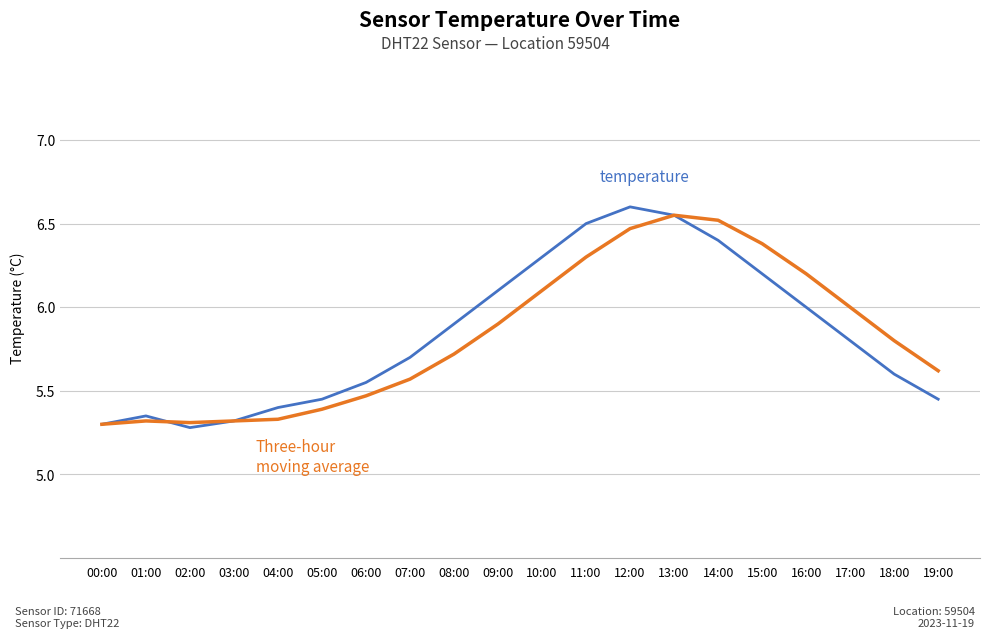

What is the greatest value displayed?

6.6